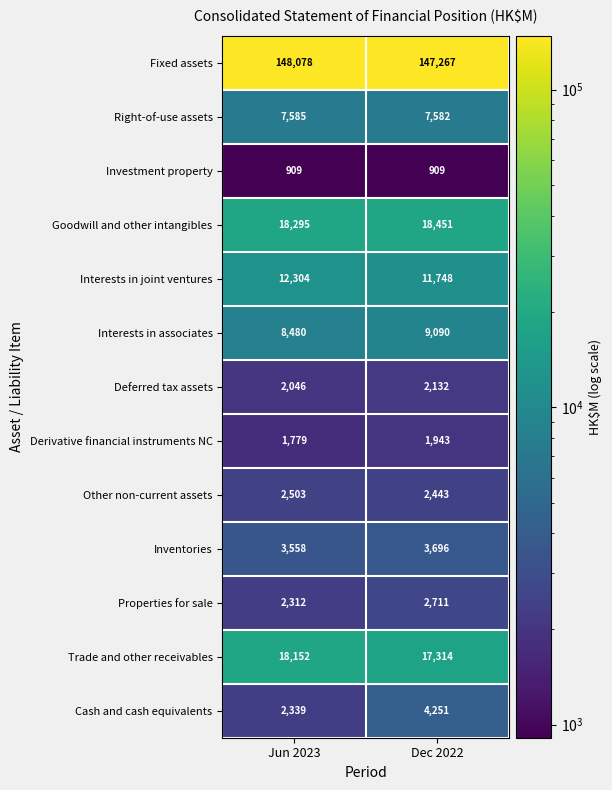

What is the difference between the highest and lowest values at Jun 2023?

147169